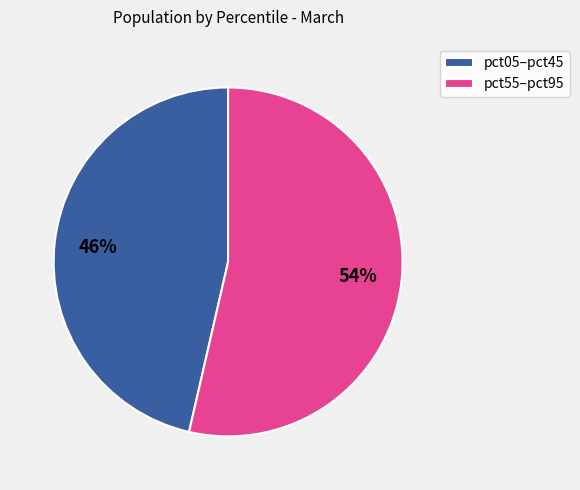

Which category has the smallest portion of the pie?

pct05–pct45